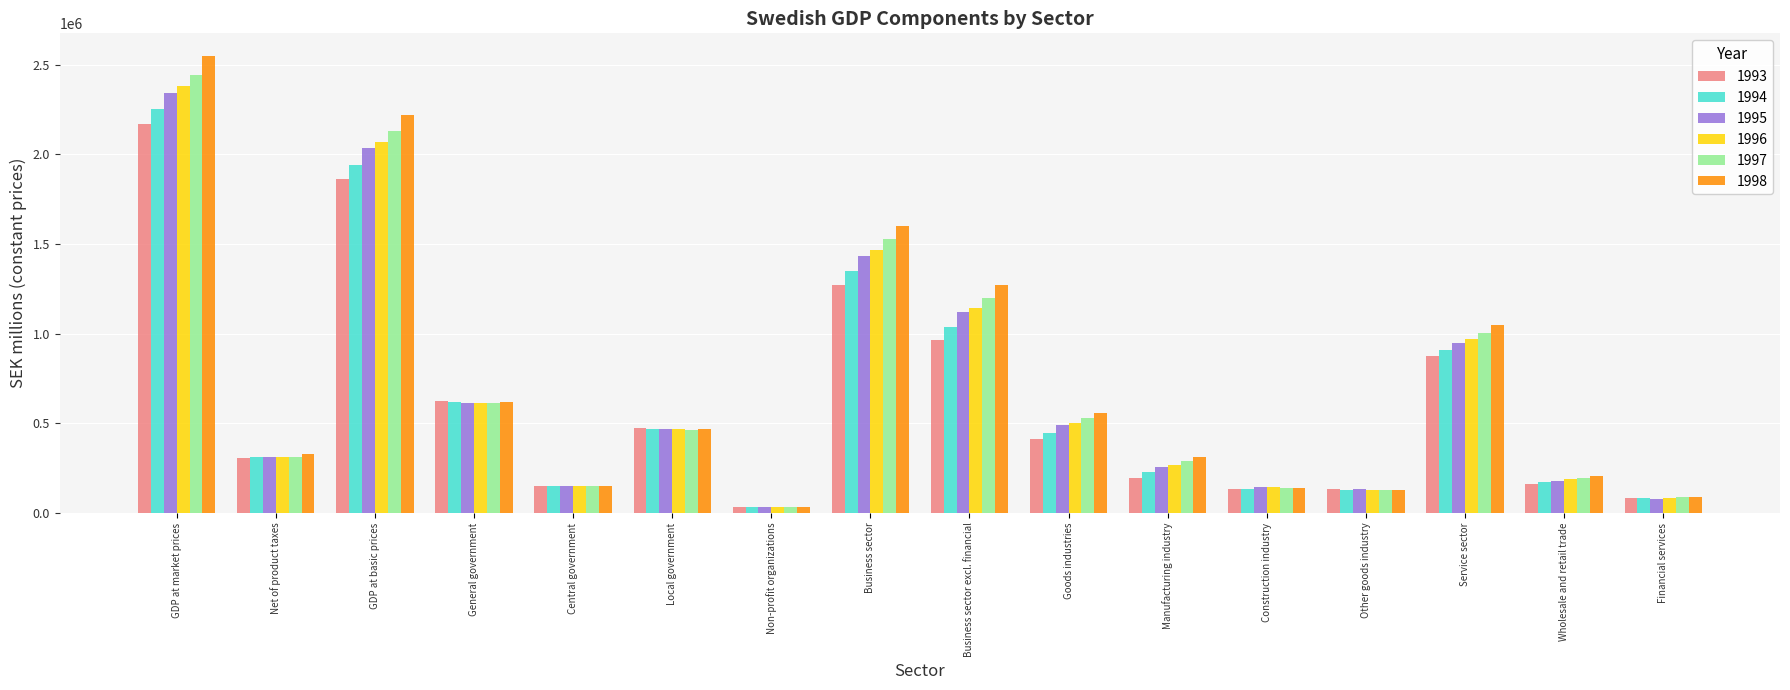

How many categories are shown in the chart?

16